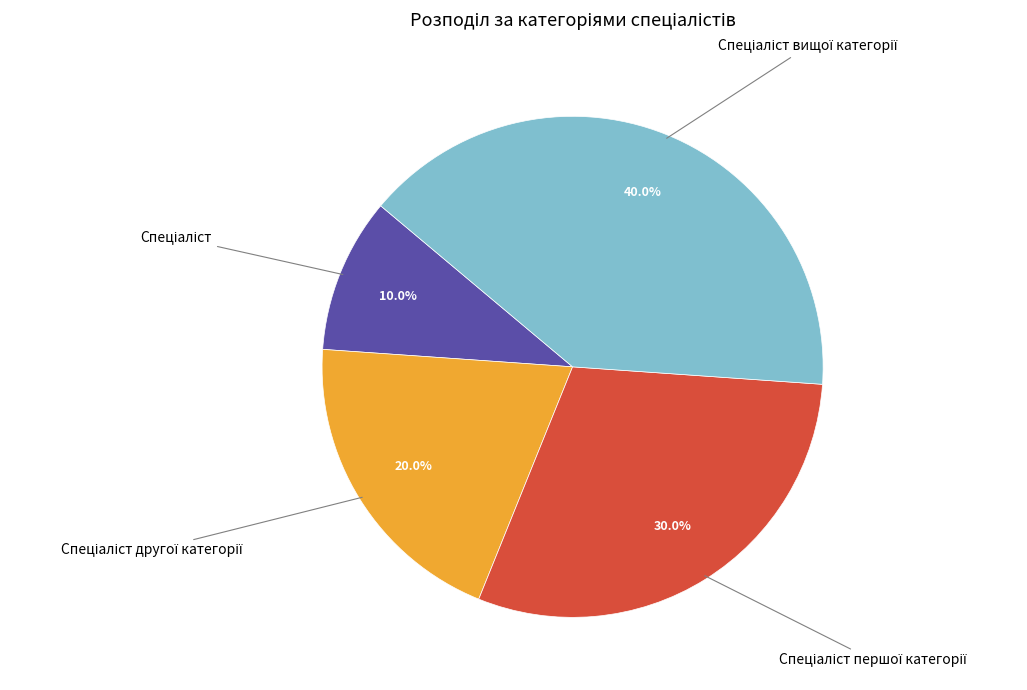

How many slices are in this pie chart?

4